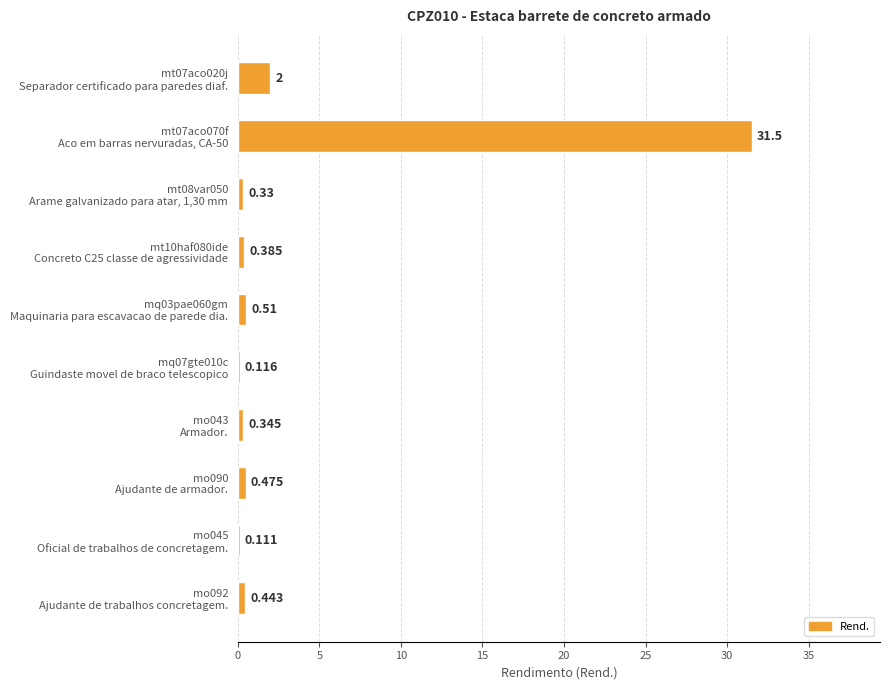

What is the greatest value displayed?

31.5